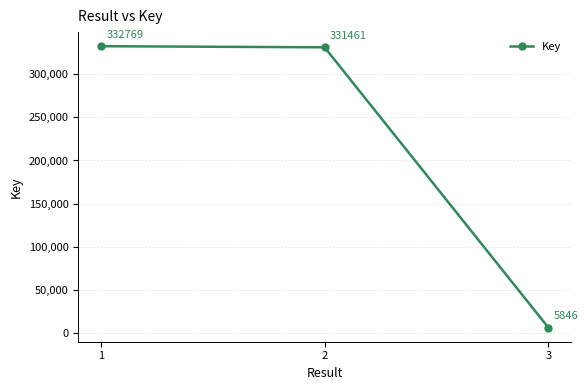

Where is the data nearest to the value 169307?

2